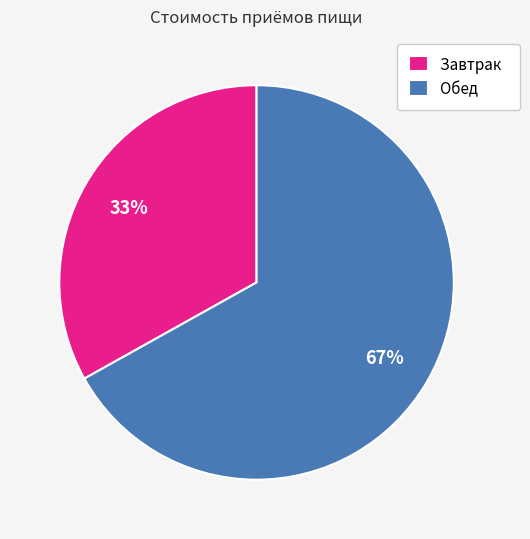

To the nearest percent, what percentage of the pie is Обед?

67%